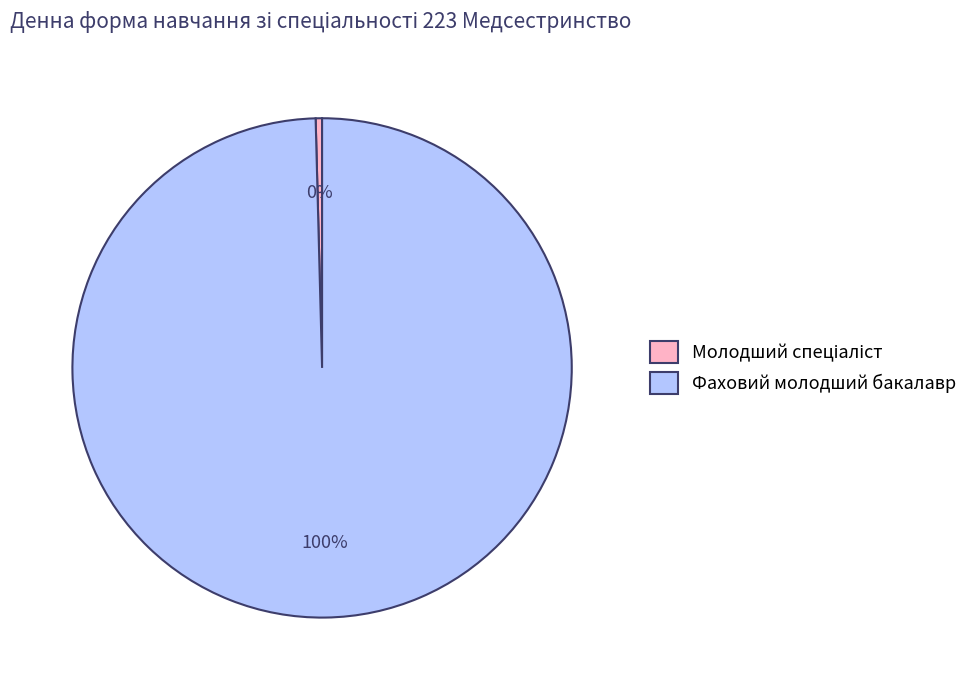

To the nearest percent, what percentage of the pie is Фаховий молодший бакалавр?

100%